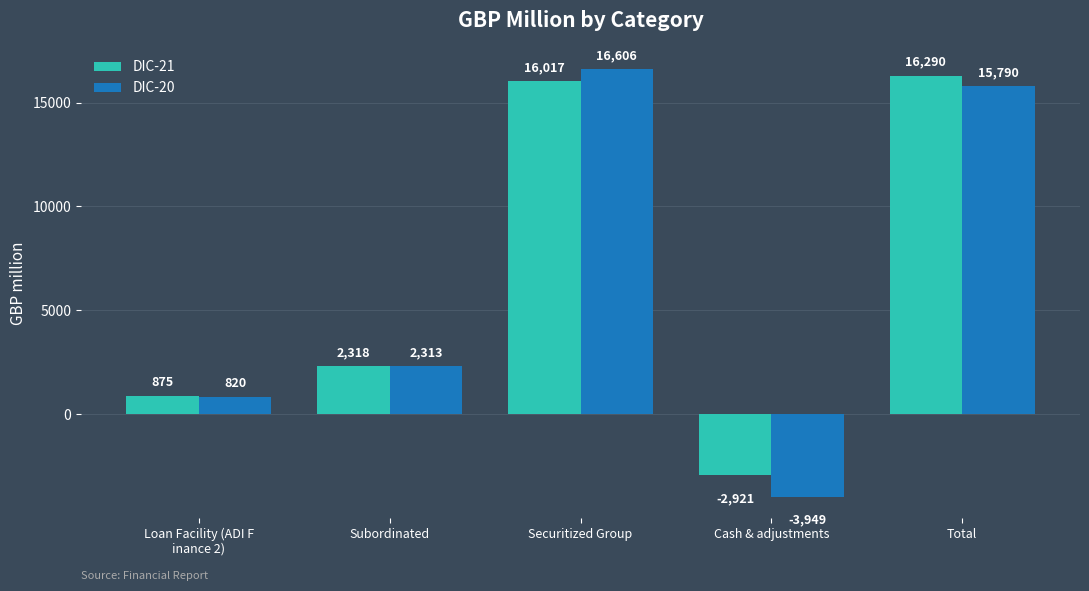

List the labels in order of DIC-20 value, smallest first.

Cash & adjustments, Loan Facility (ADI F
inance 2), Subordinated, Total, Securitized Group